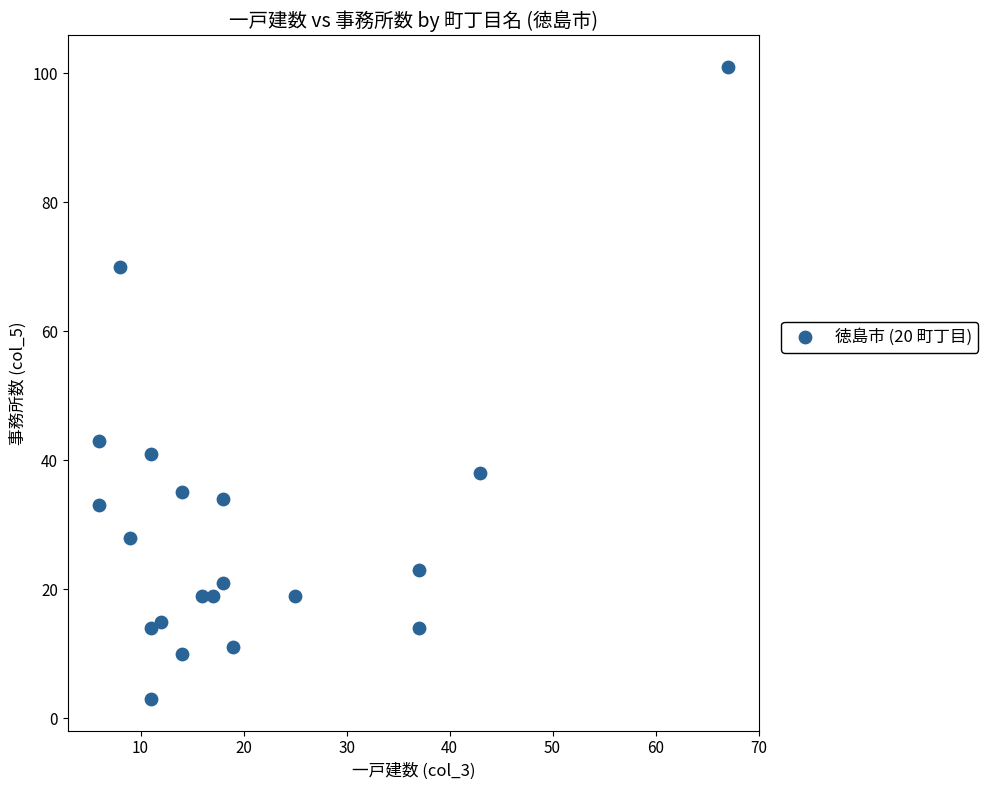

What is the range of X values (max minus min)?

61